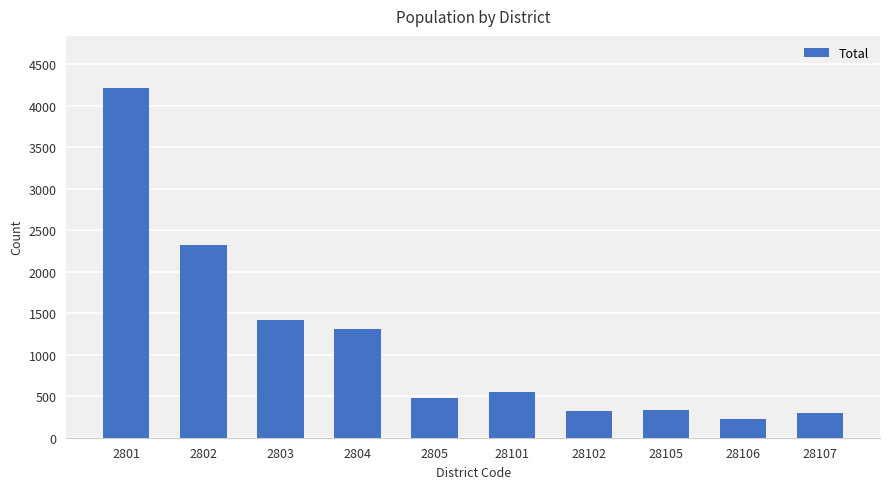

At which label is the value closest to 2217?

2802